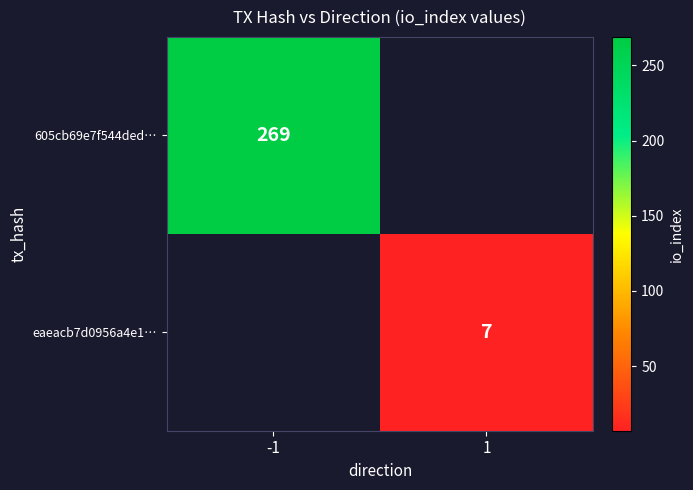

Is the value of 605cb69e7f544ded… at -1 greater than the value of eaeacb7d0956a4e1… at 1?

Yes